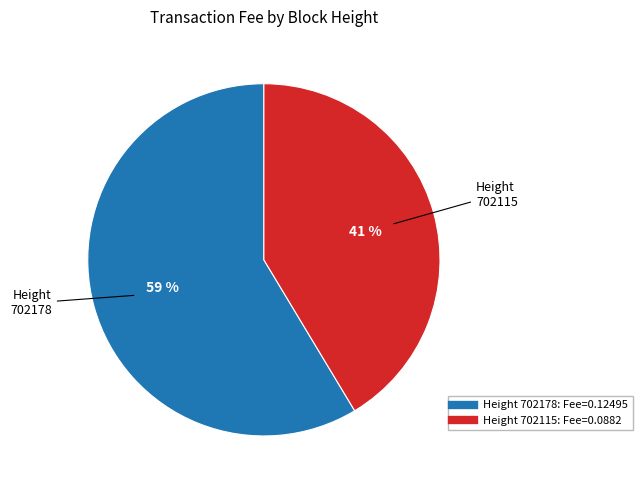

Is there a majority slice in this chart?

Yes